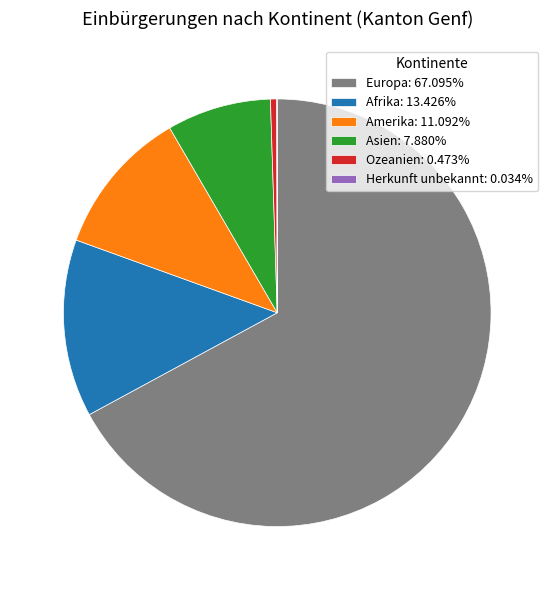

The Europa slice represents 82% of the pie. True or false?

False